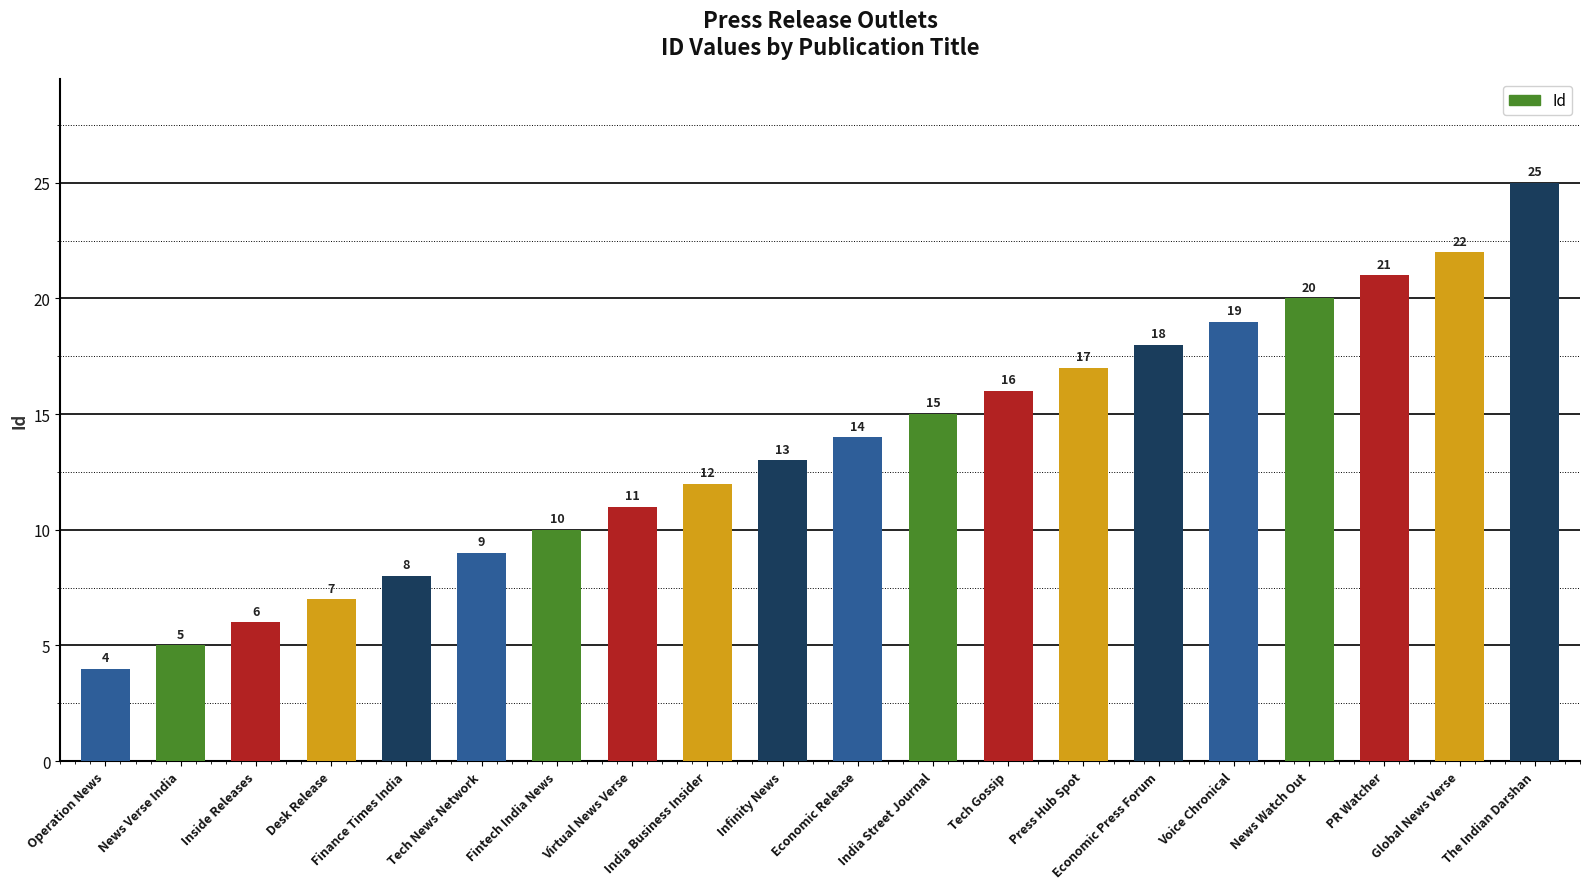

Which label corresponds to the largest value in the chart?

The Indian Darshan